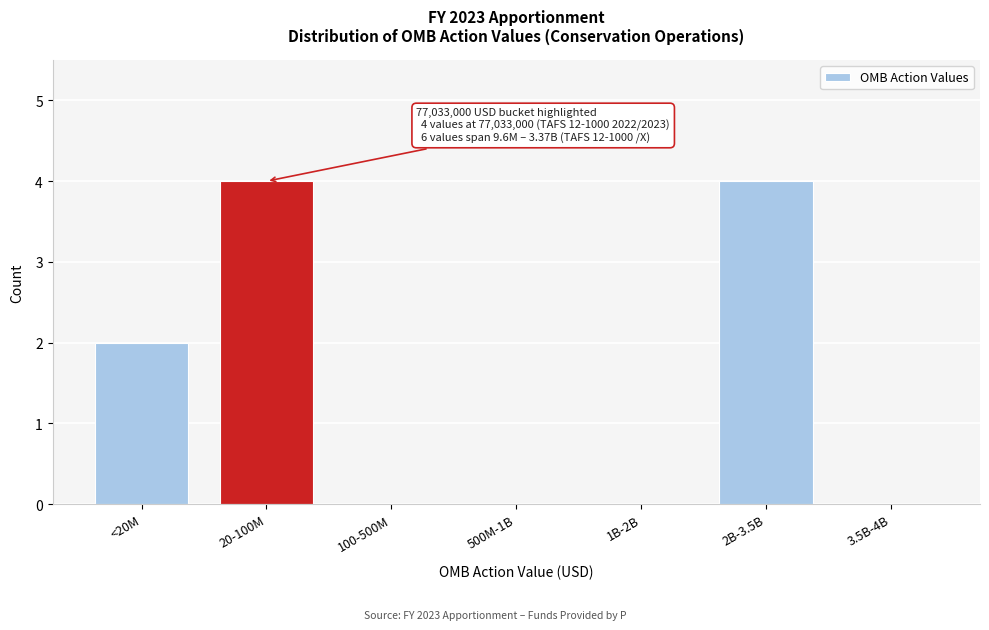

Reading left to right, extract all data points from this chart.

<20M=2	20-100M=4	100-500M=0	500M-1B=0	1B-2B=0	2B-3.5B=4	3.5B-4B=0